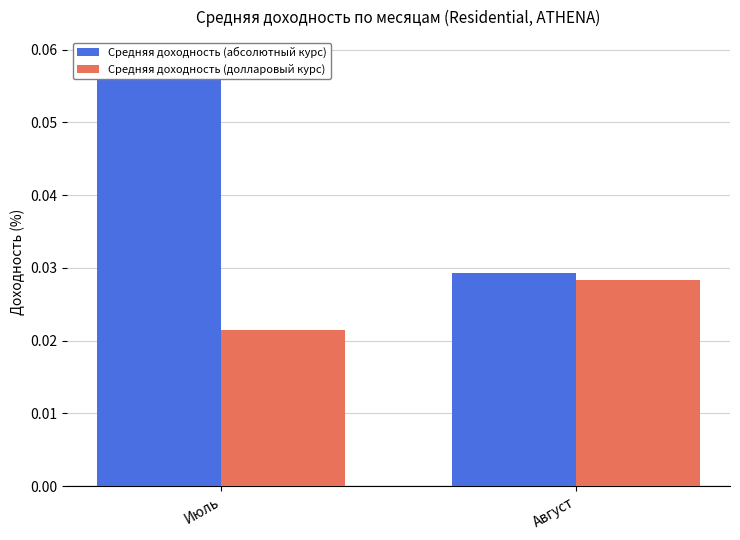

How many groups of bars are there?

2